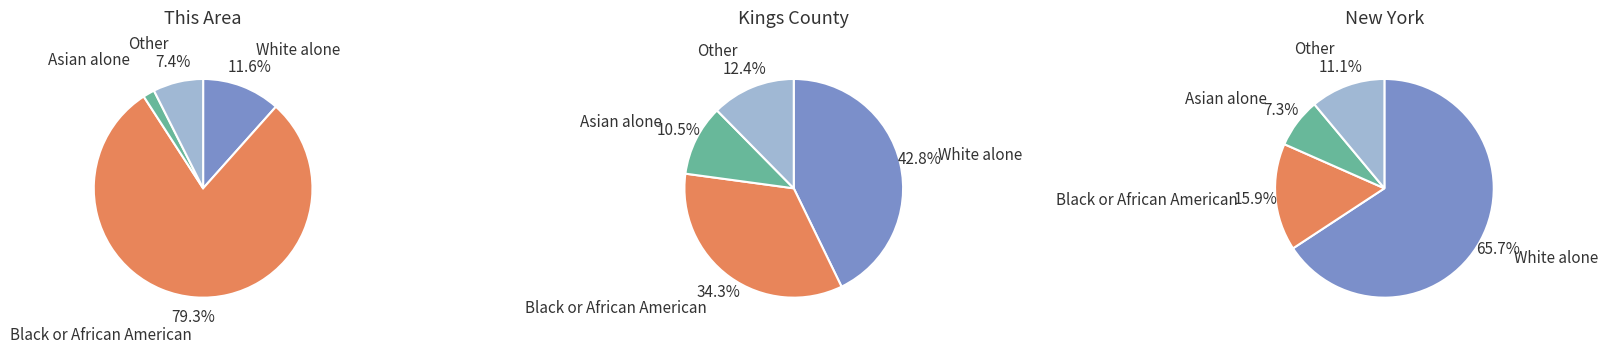

Which slice is the largest?

Black or African American alone